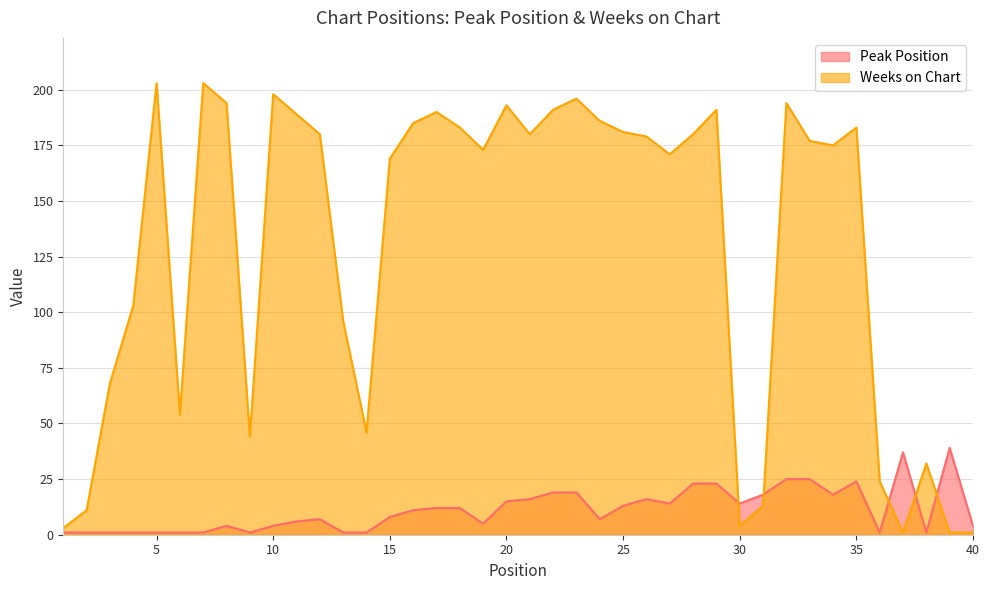

At how many categories does at least one series exceed 113?

25